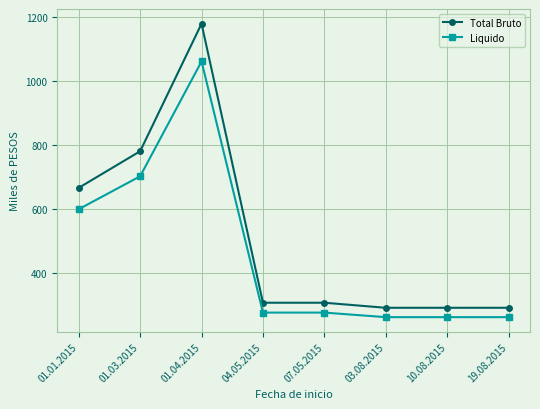

Read the Total Bruto value at 07.05.2015.

307.8